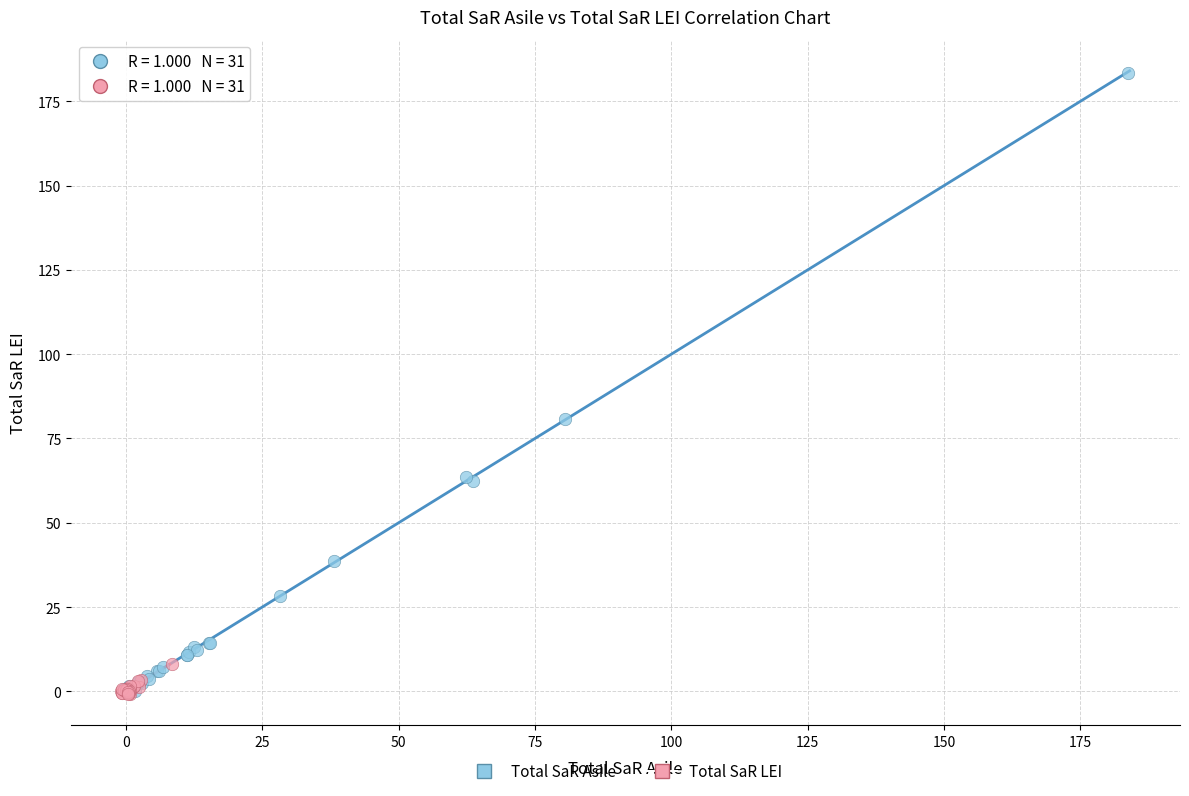

Which series has the largest Y range (max minus min)?

Total SaR Asile